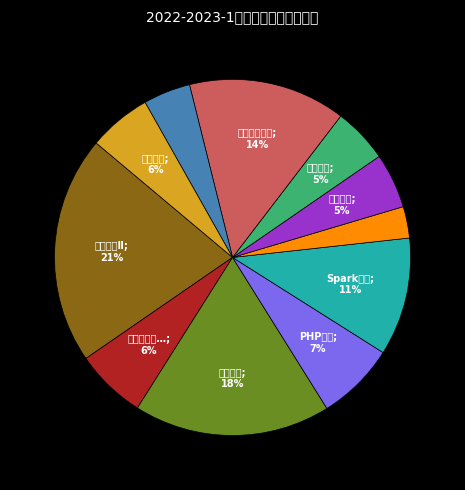

Is there any slice that represents more than half of the pie?

No